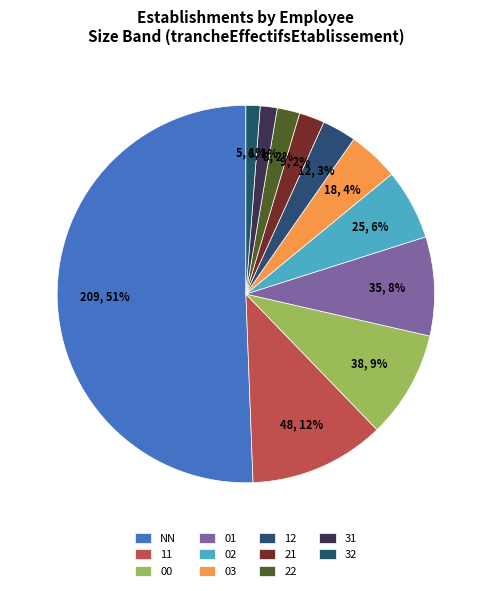

How many slices are in this pie chart?

11